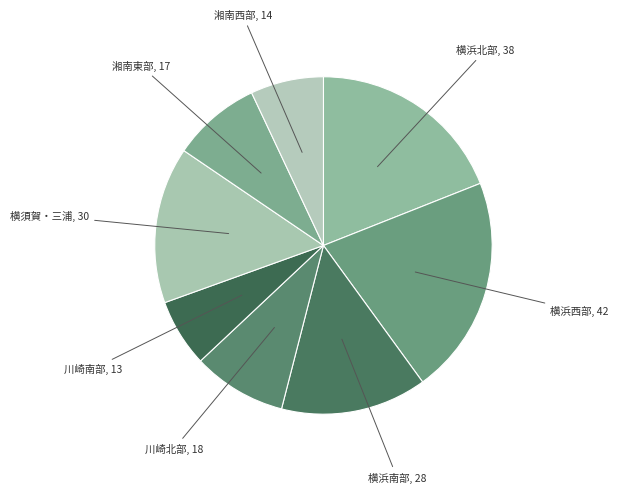

How many segments does this pie chart have?

8